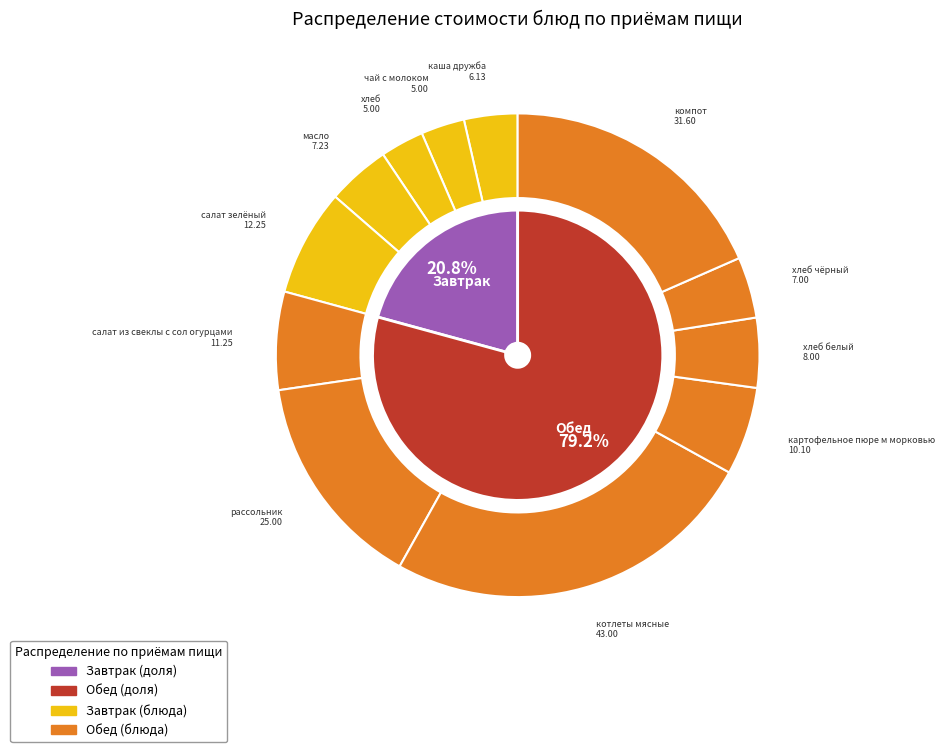

What percentage do рассольник and котлеты мясные together represent?

39.6%